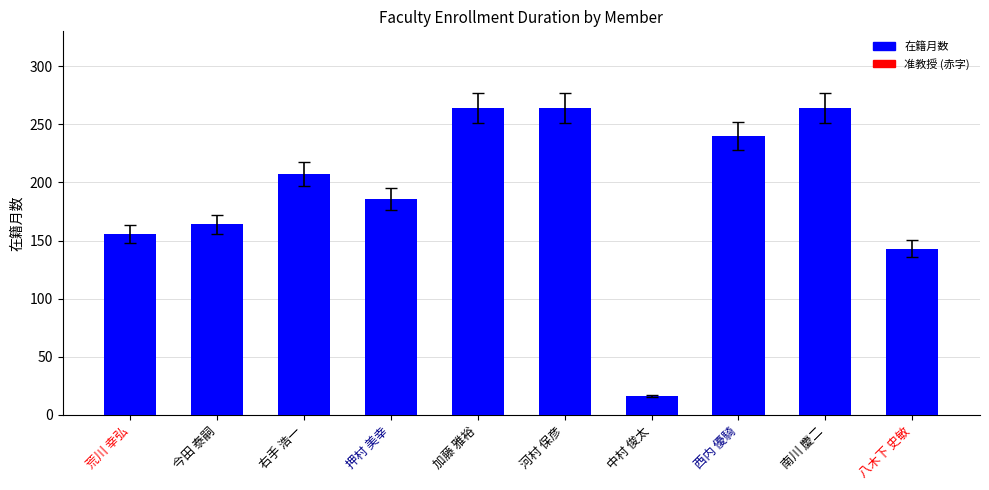

How many values are below 207?

5